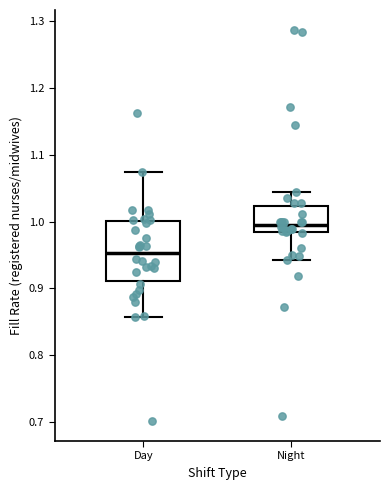

Reading left to right, transcribe this box plot: for each box, give where its median line is, the range the box spans, and where its two whiskers end, as read against the y-axis. The values are not printed on the chart, so give them approximately, as read against the axis.

Day: median 0.95, box 0.91 to 1.00, whiskers 0.86 to 1.07
Night: median 1.00, box 0.98 to 1.02, whiskers 0.94 to 1.04